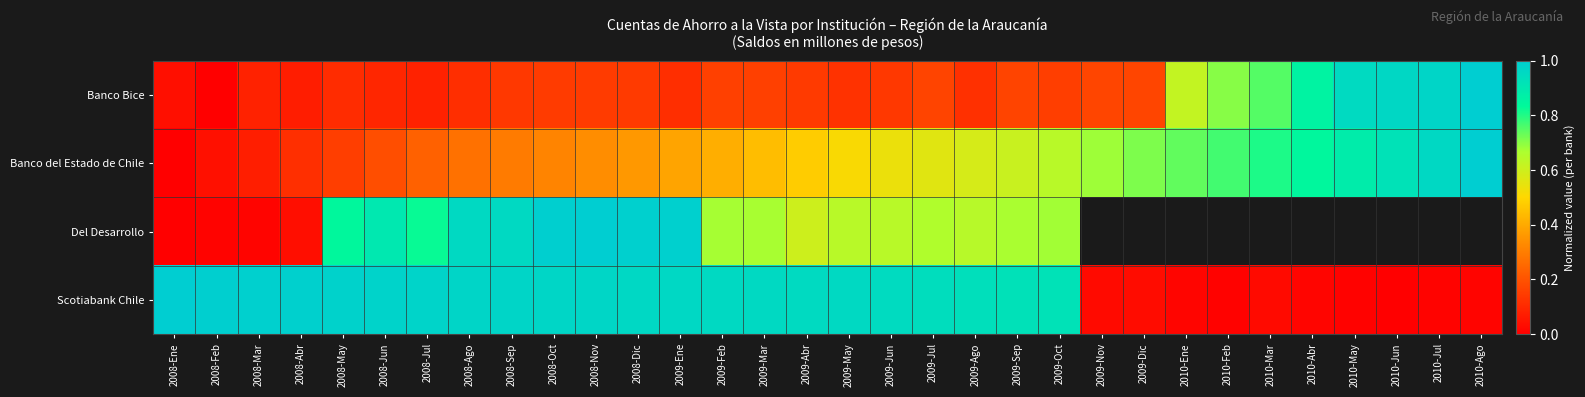

At which label is Banco Bice closest to 0?

2008-Feb